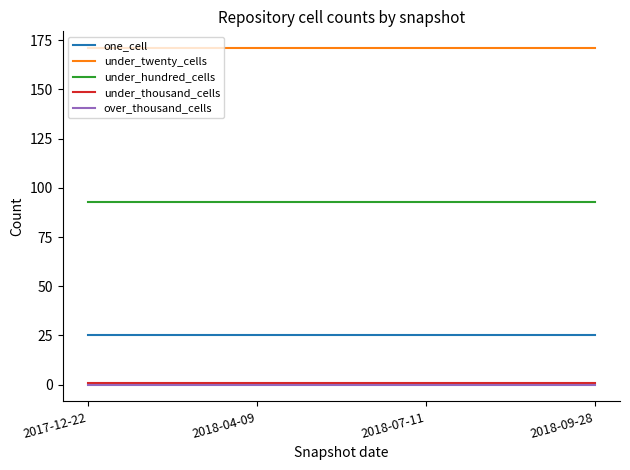

What position from the left is 2017-12-22?

1